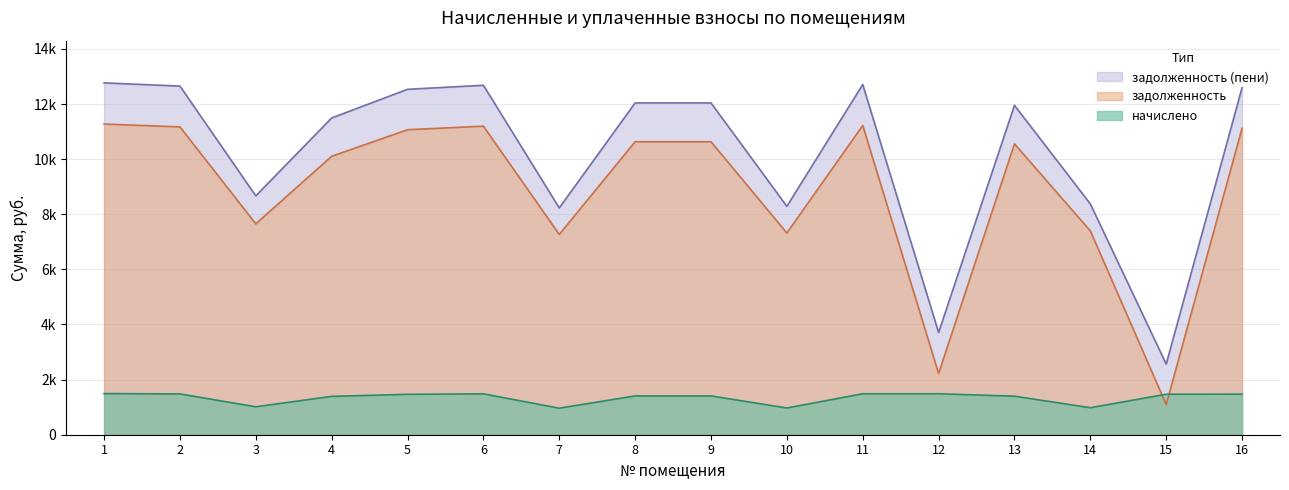

What is the difference between the second highest and second lowest values in the задолженность (пени) series?

9000.0